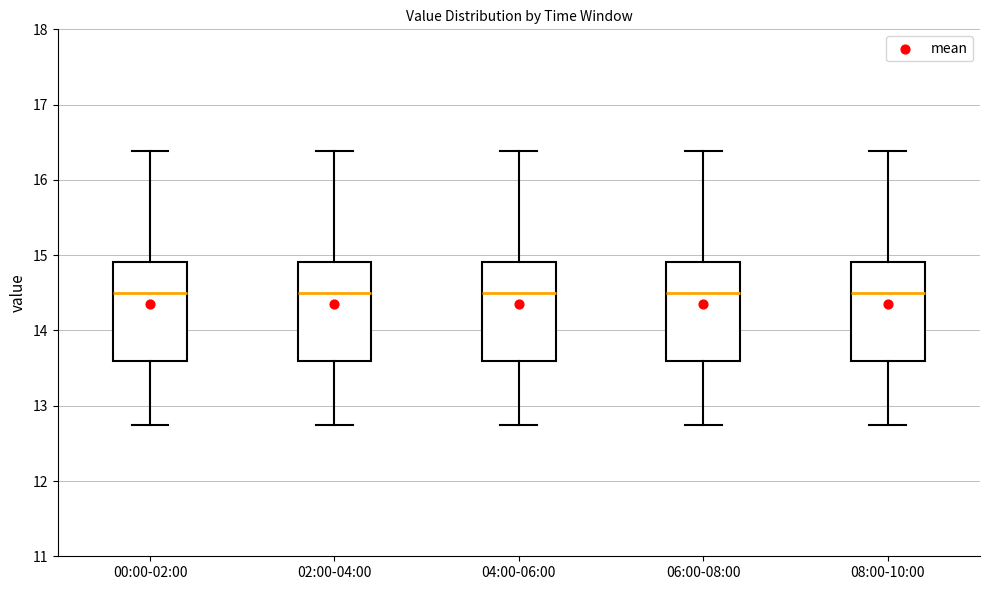

Where does the median line of the box for 02:00-04:00 sit on the y-axis? The values are not printed on the chart, so give them approximately, as read against the axis.

14.5